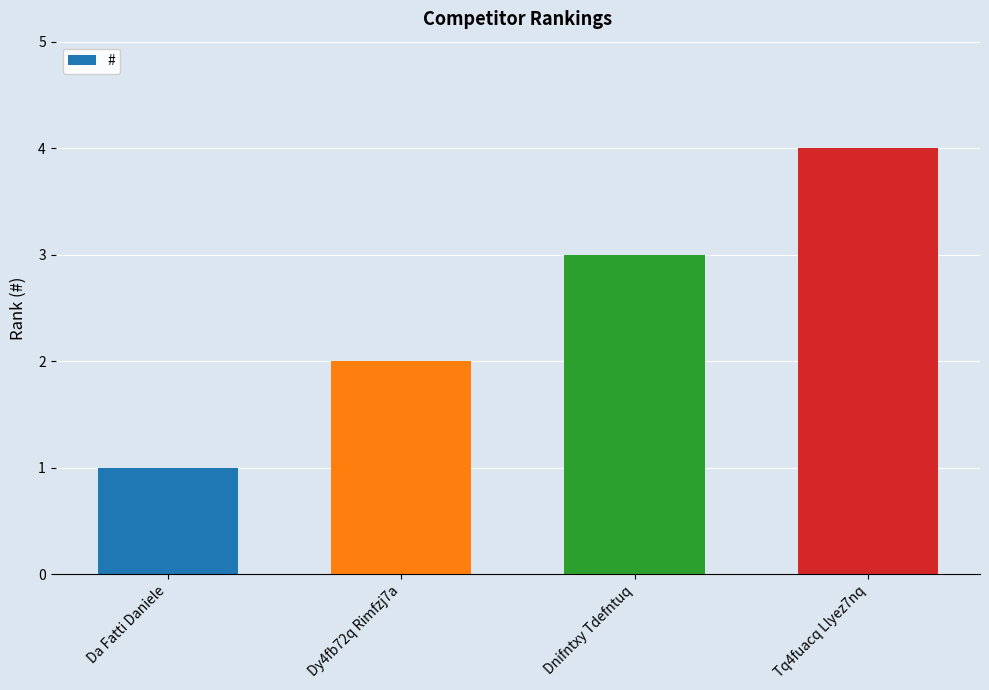

How many data points does each series have?

4